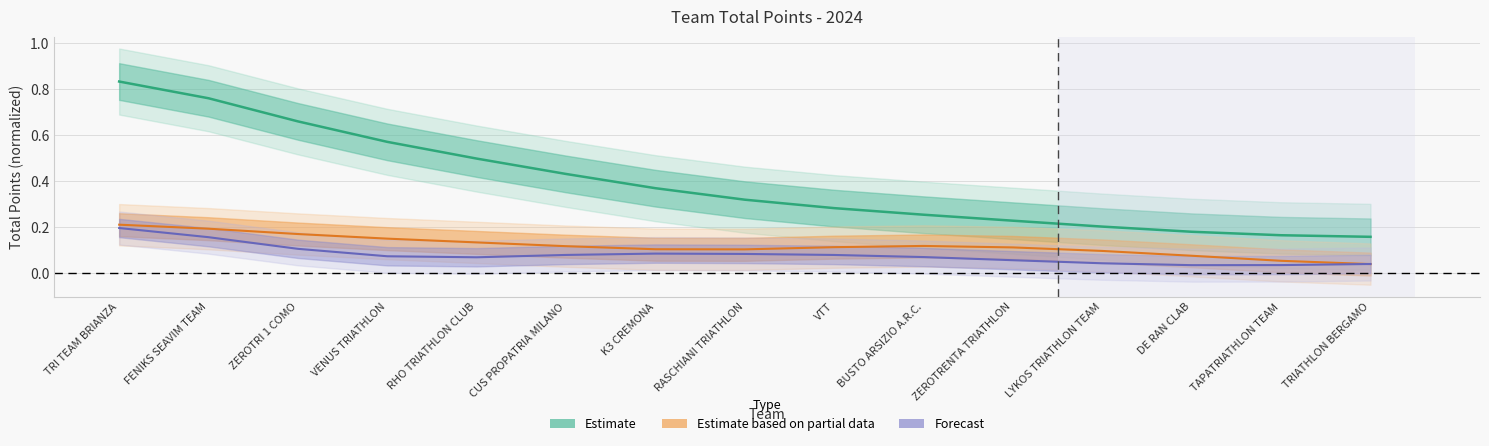

Count the number of categories in the chart.

15